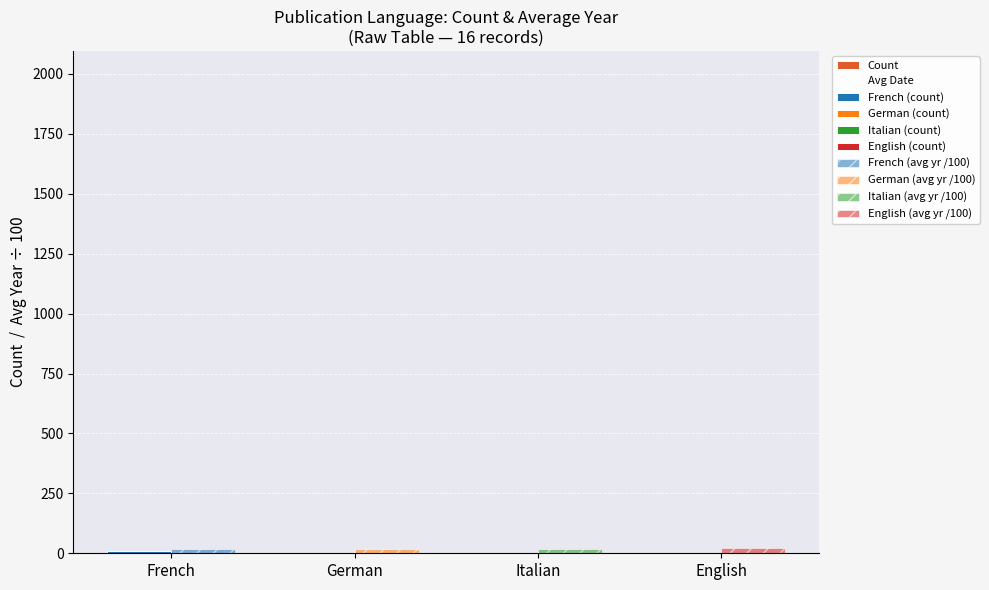

What is the sum of the Count values at French and Italian?

12